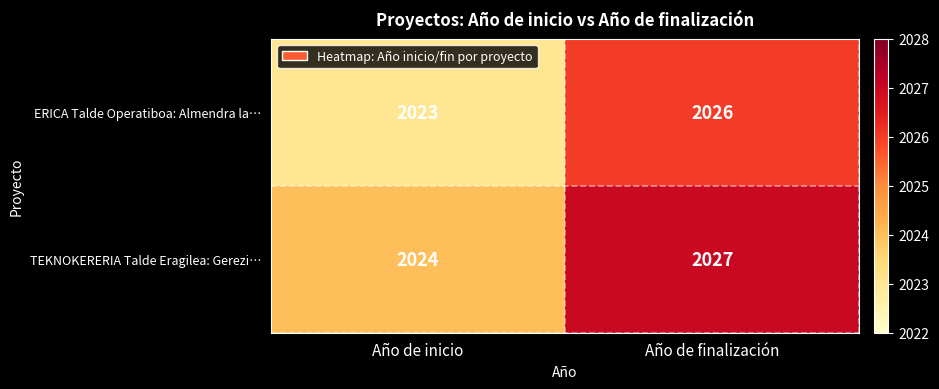

The value of TEKNOKERERIA Talde Eragilea: Gerezi… at Año de finalización is 3399. True or false?

False